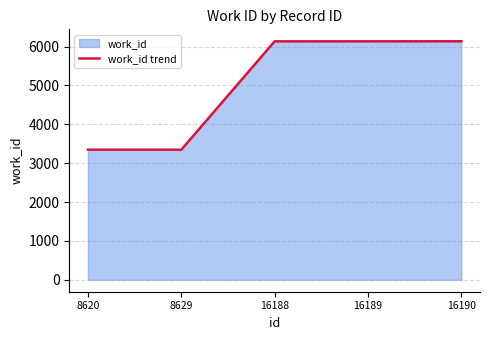

List the labels in order of value, smallest first.

8620, 8629, 16188, 16189, 16190